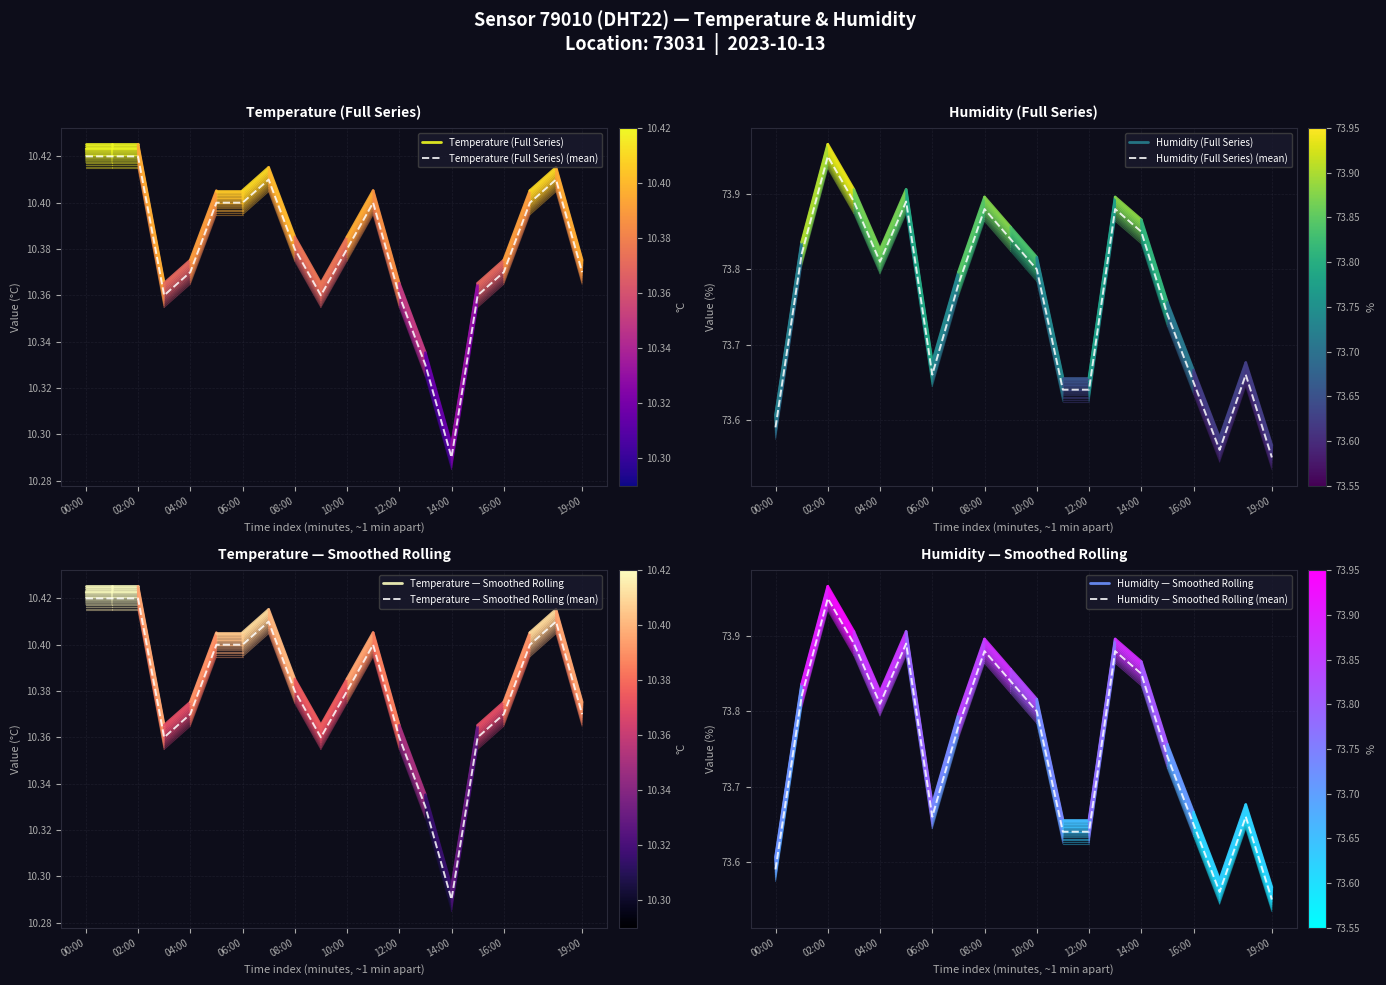

List the labels in order of temperature value, smallest first.

14:00, 13:00, 03:00, 09:00, 12:00, 15:00, 04:00, 16:00, 19:00, 08:00, 10:00, 05:00, 06:00, 11:00, 17:00, 07:00, 18:00, 00:00, 01:00, 02:00